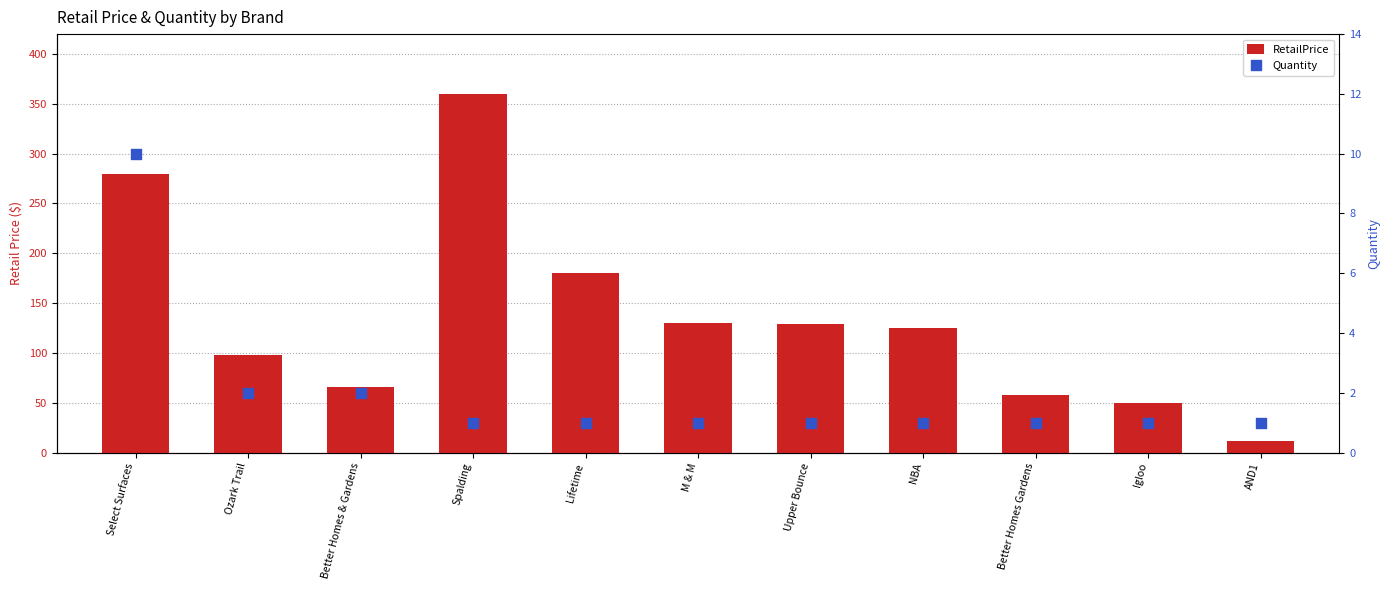

At how many categories does at least one series exceed 87?

7